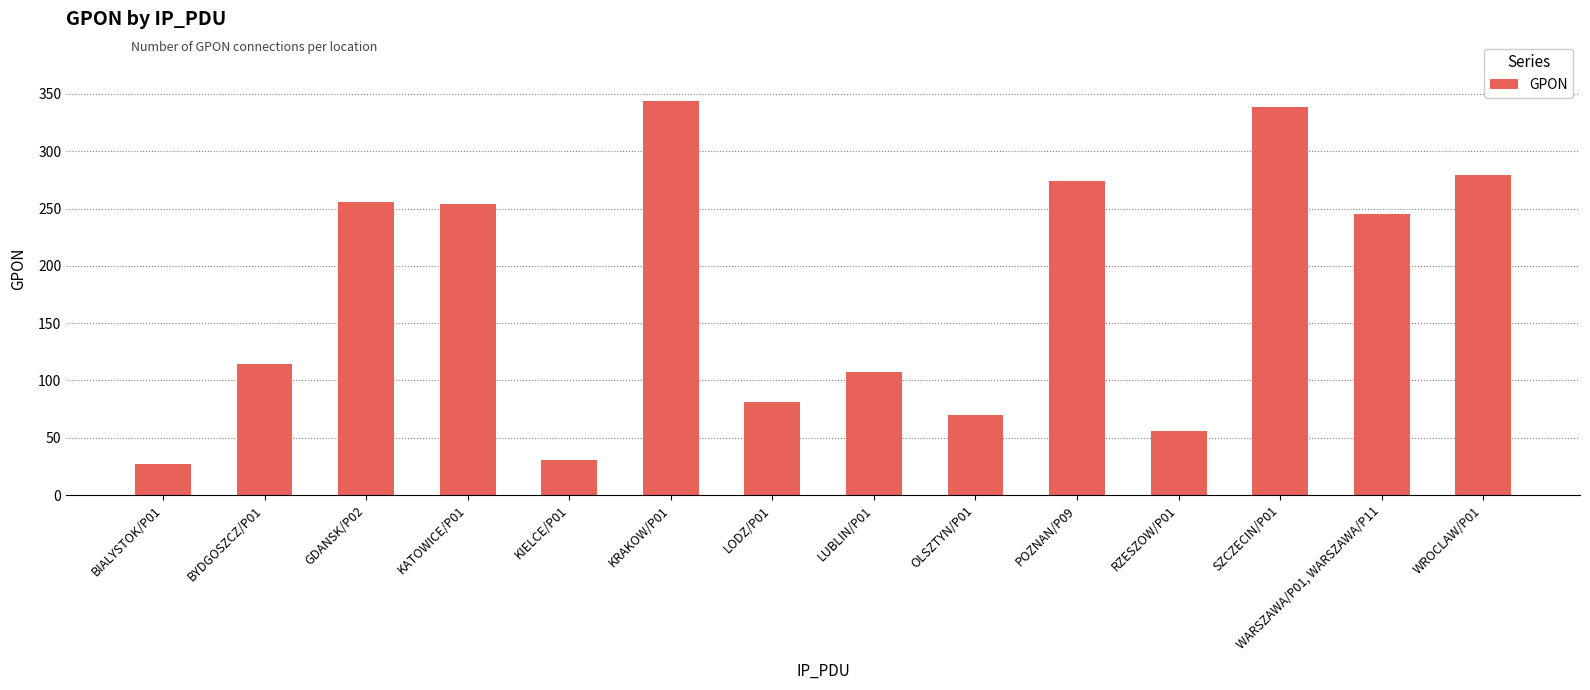

Approximately how many times larger is the value at WROCLAW/P01 compared to GDANSK/P02?

1.1